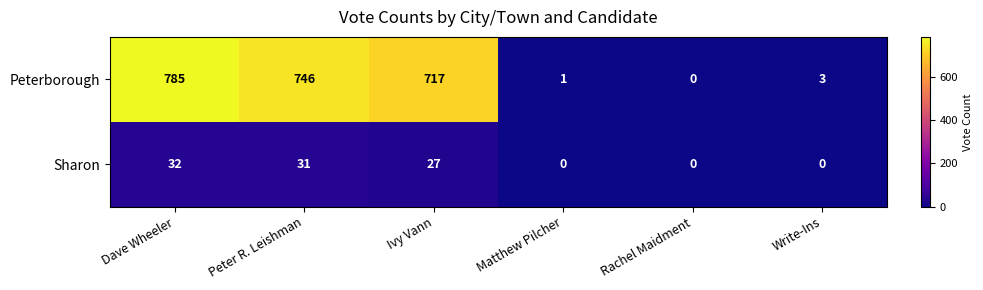

At which label does Peterborough first exceed 717?

Dave Wheeler